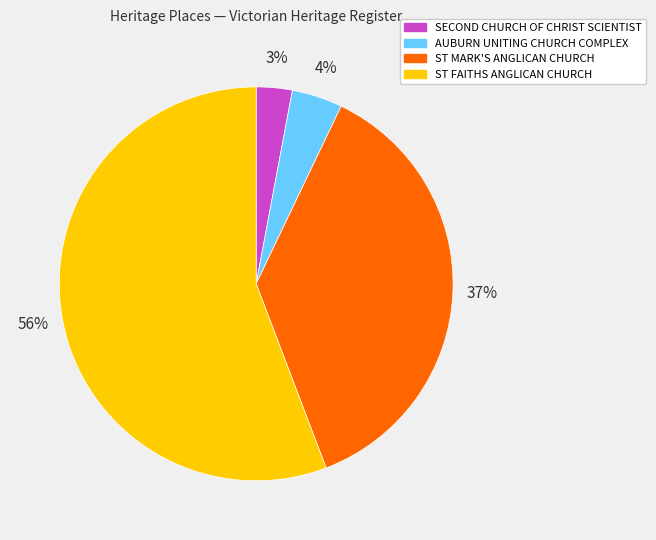

What is the ratio of the value at ST MARK'S ANGLICAN CHURCH to the value at ST FAITHS ANGLICAN CHURCH?

0.7